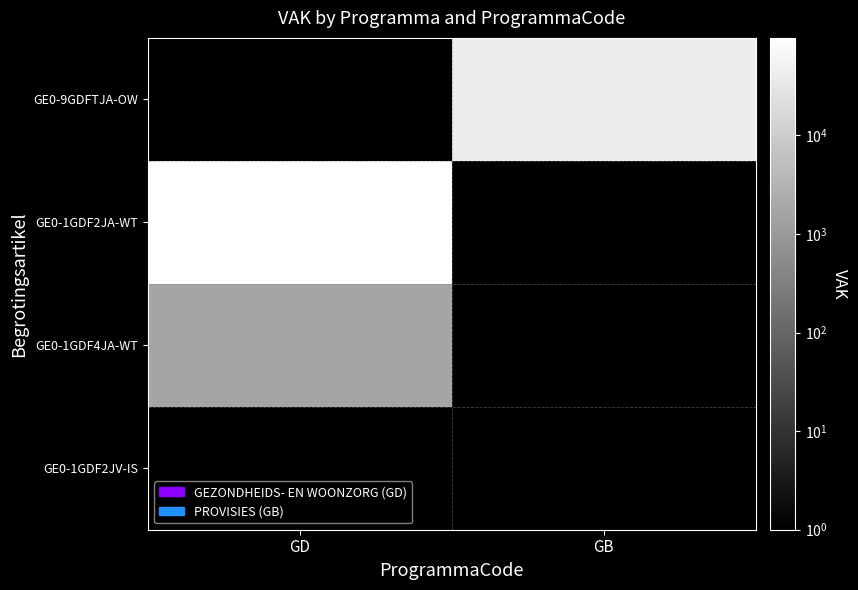

Which has a higher value, GB or GD?

GD